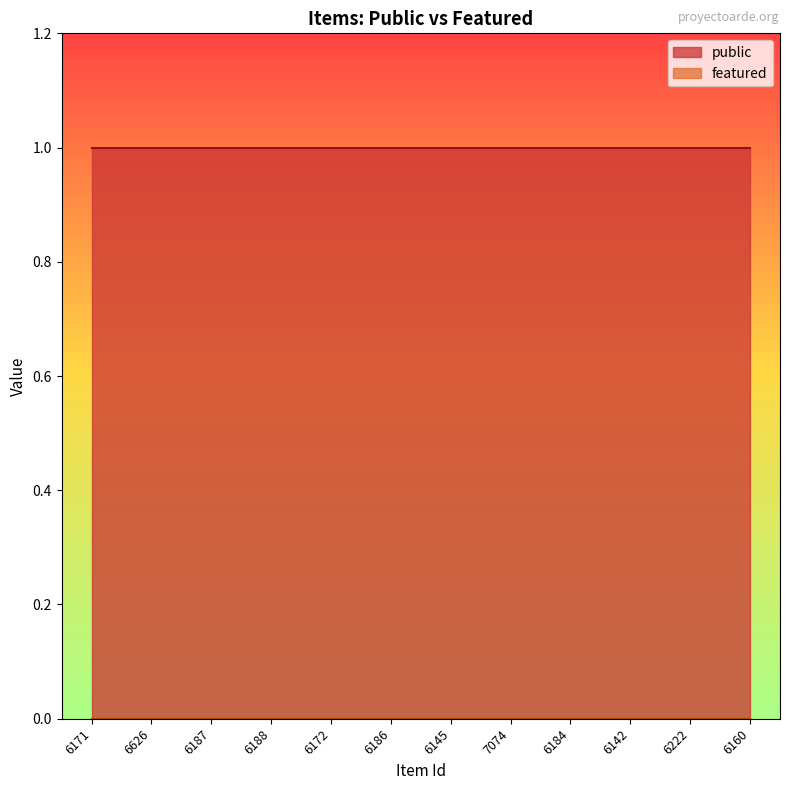

True or false: public and featured intersect in this chart.

False